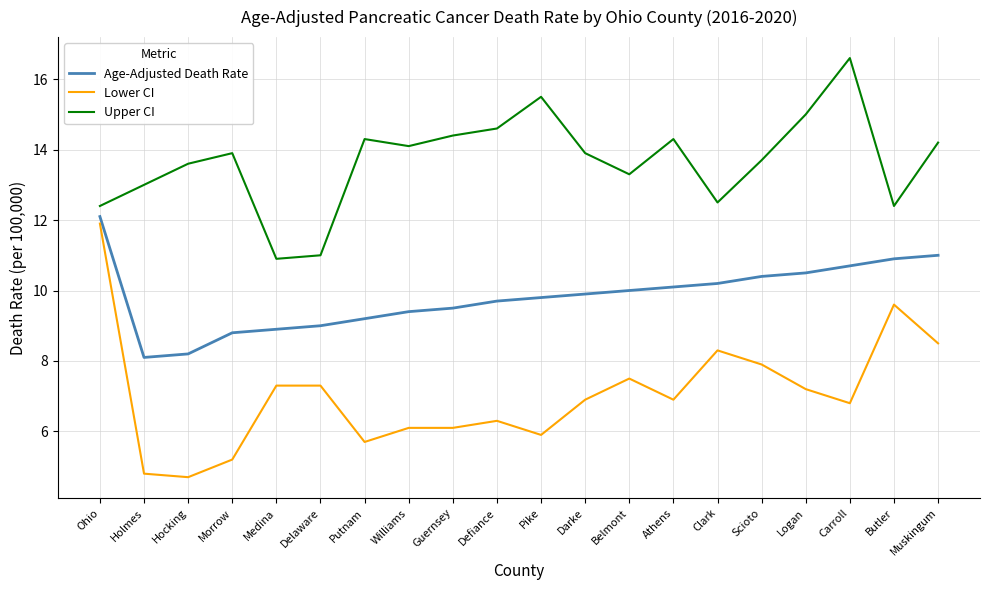

True or false: Upper CI and Age-Adjusted Death Rate intersect in this chart.

False